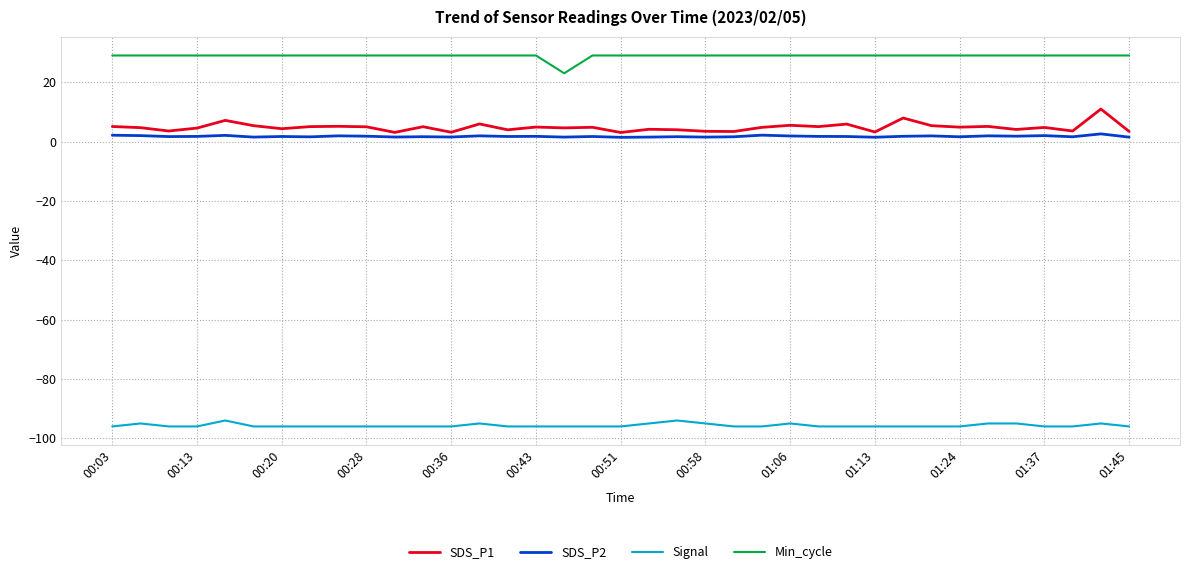

Which series has the largest total across all categories?

Min_cycle